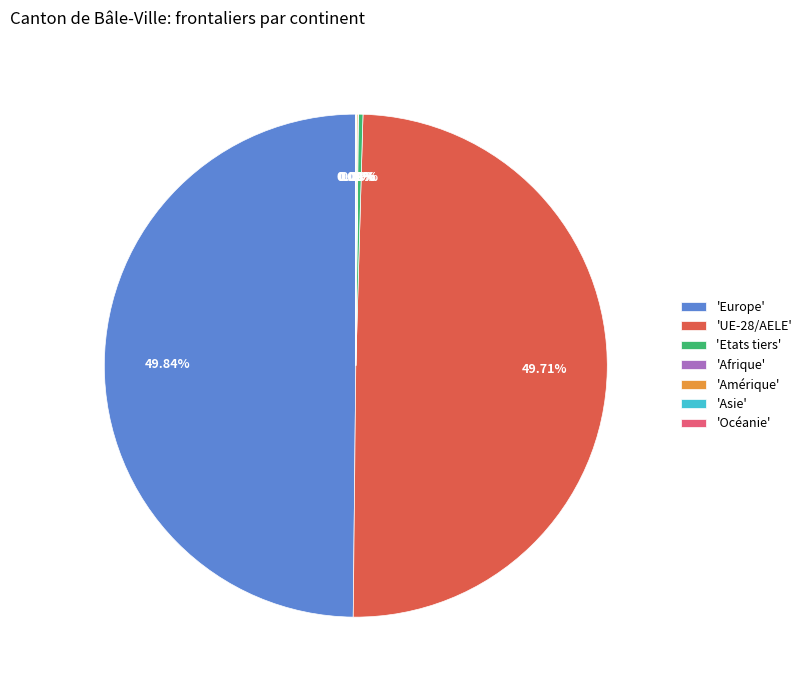

Does 'Etats tiers' represent more than half of the total?

No